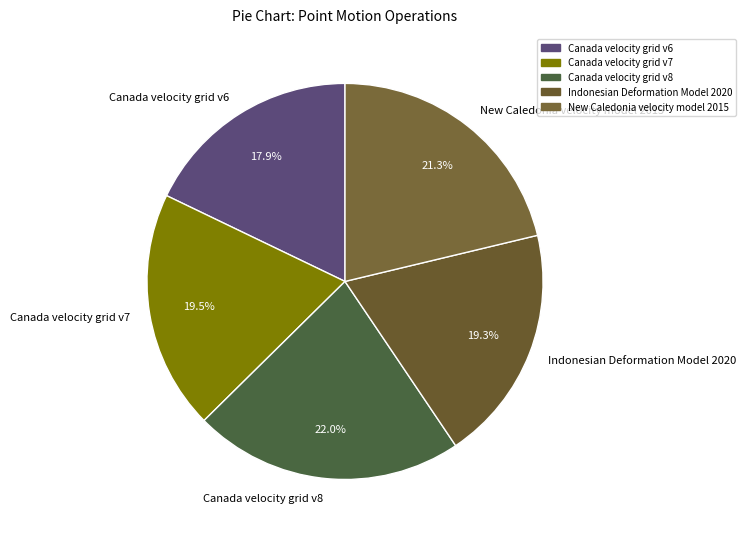

What is the ratio of the value at Canada velocity grid v7 to the value at Canada velocity grid v6?

1.1